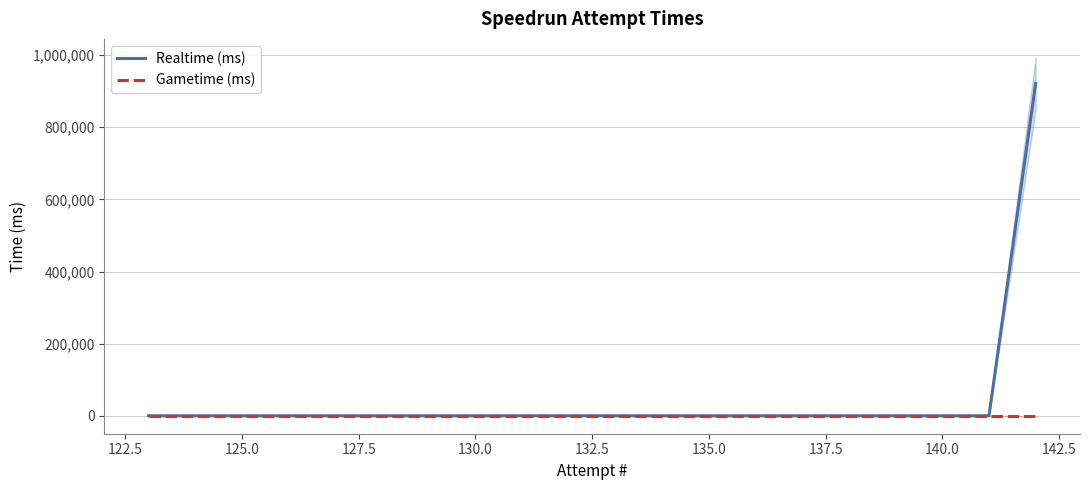

At how many categories does at least one series exceed 422823?

1